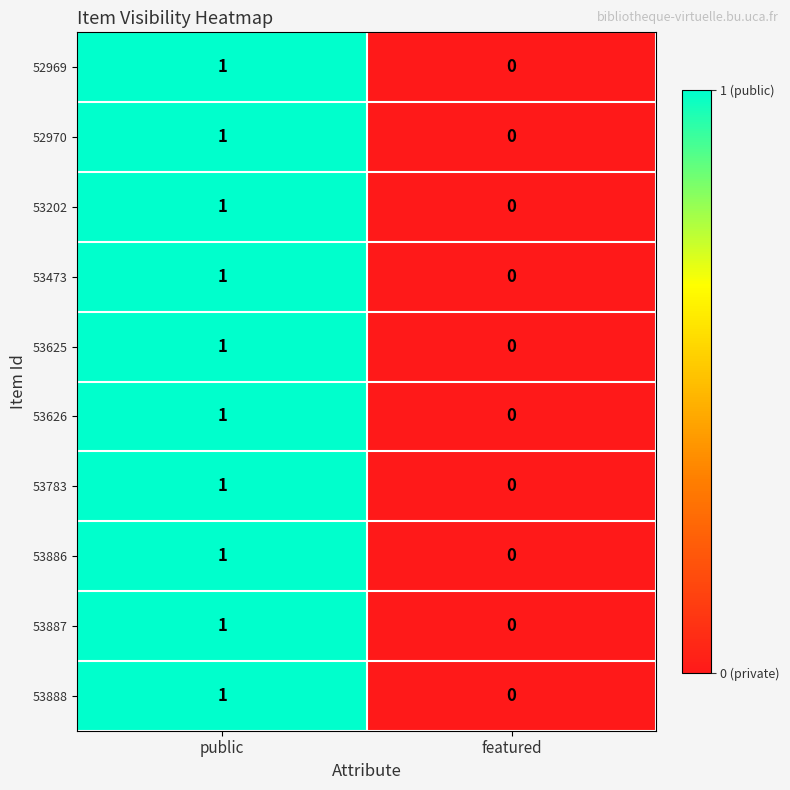

List the labels in order of 52969 value, largest first.

public, featured